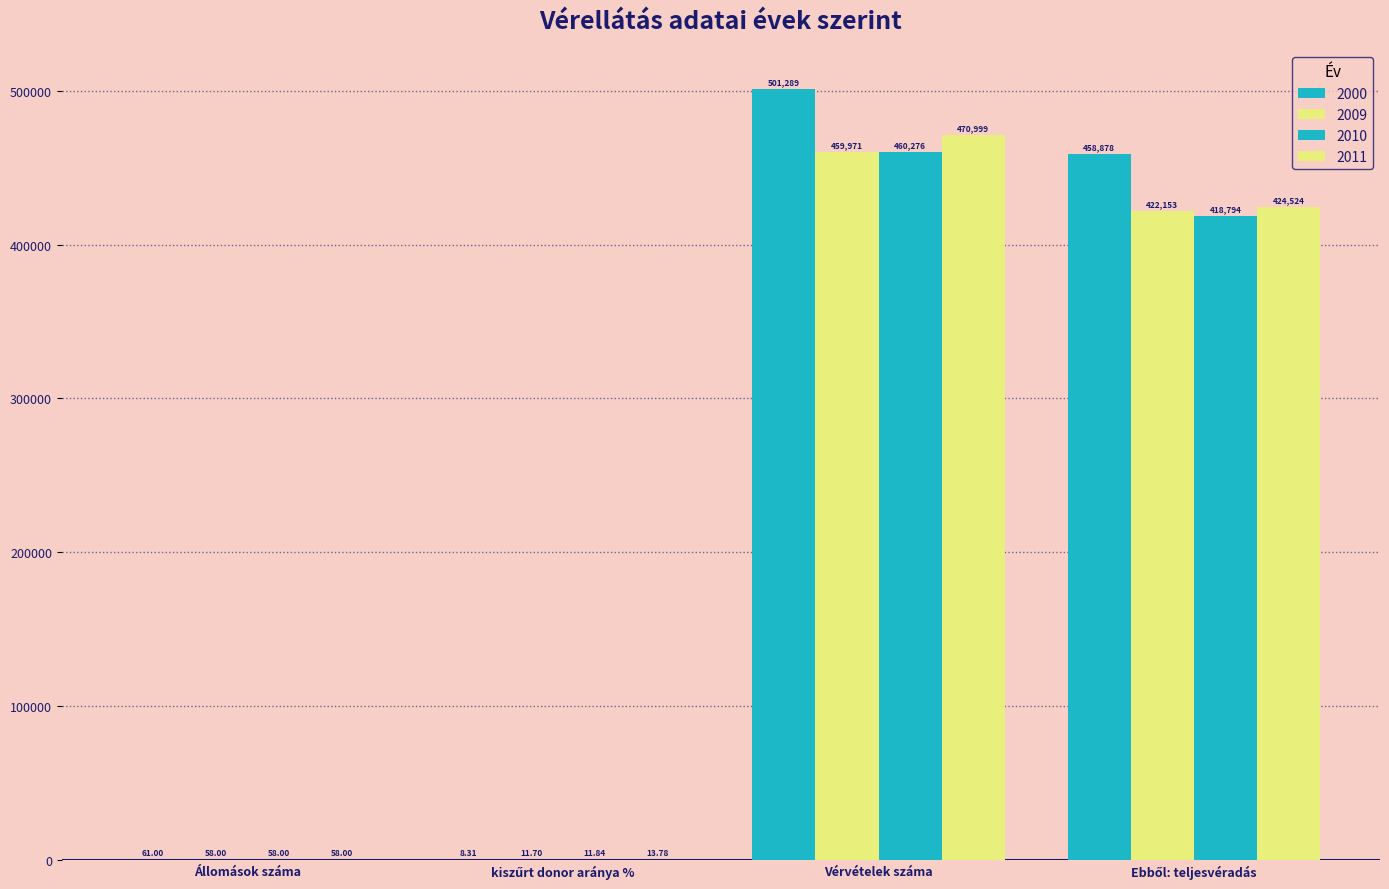

What is the maximum value for 2000?

501289.0